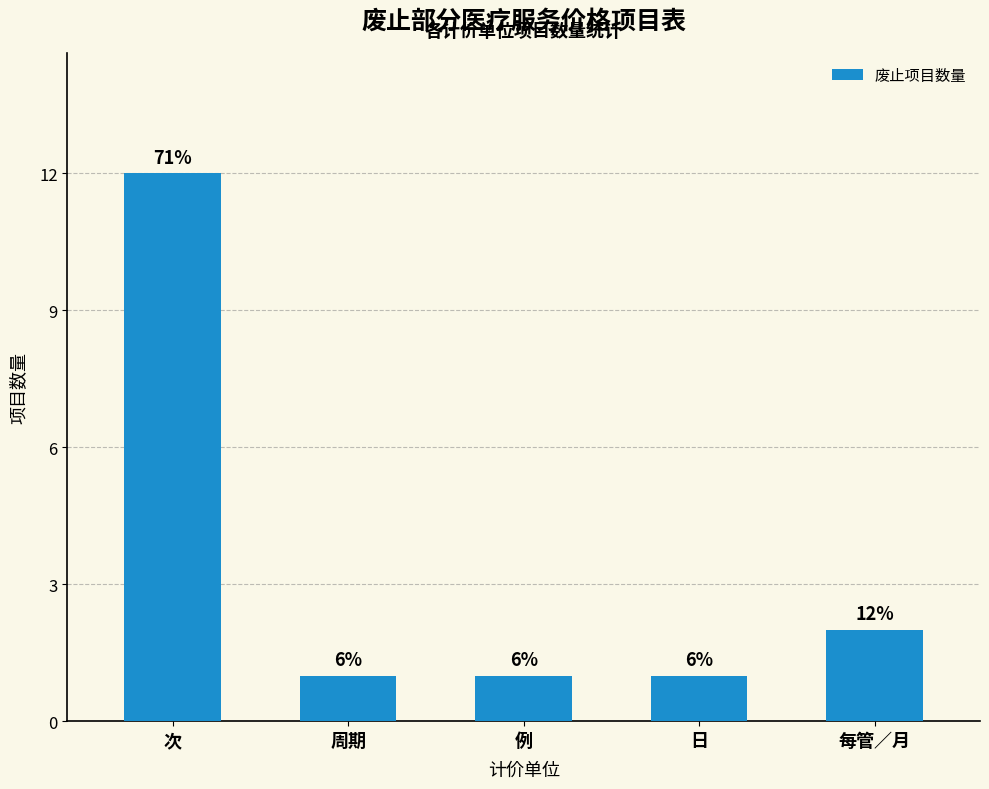

What is the label of the 2nd bar from the right?

日